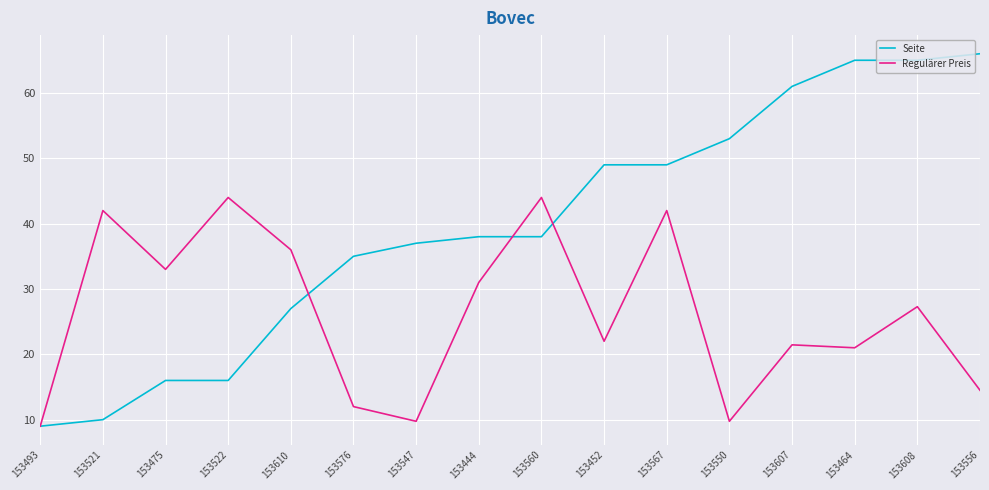

What is the approximate value of Seite at 153521?

10.0